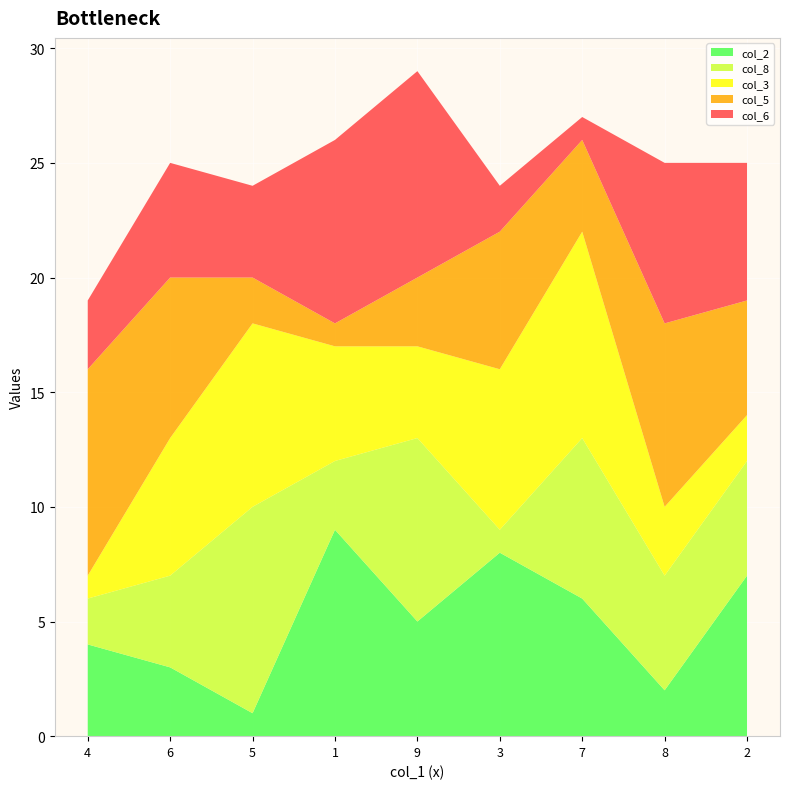

Reading left to right, transcribe all the data shown in this chart.

col_2: 4	3	1	9	5	8	6	2	7
col_8: 2	4	9	3	8	1	7	5	5
col_3: 1	6	8	5	4	7	9	3	2
col_5: 9	7	2	1	3	6	4	8	5
col_6: 3	5	4	8	9	2	1	7	6